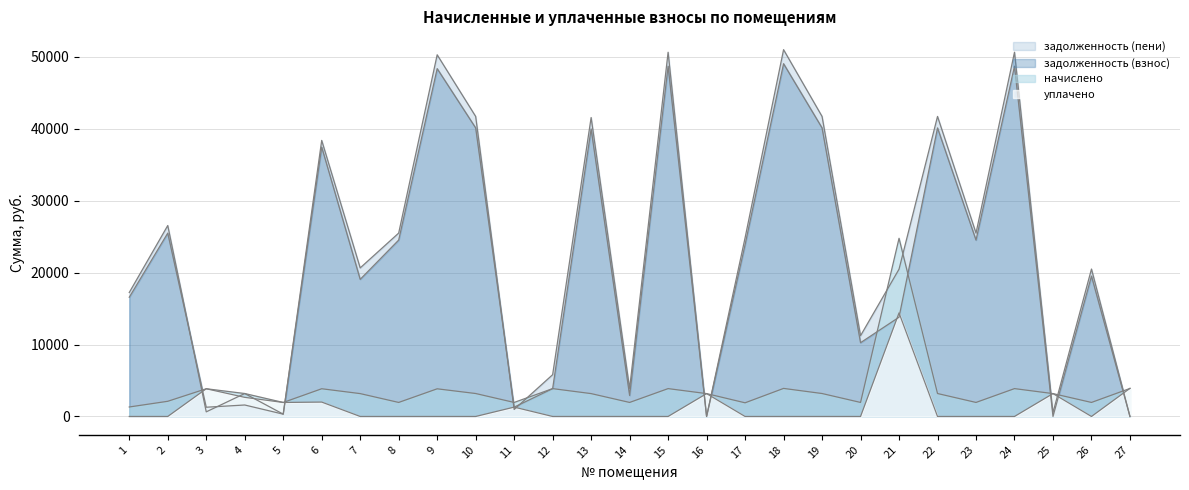

Where do задолженность (взнос) and уплачено first cross each other?

2 and 3